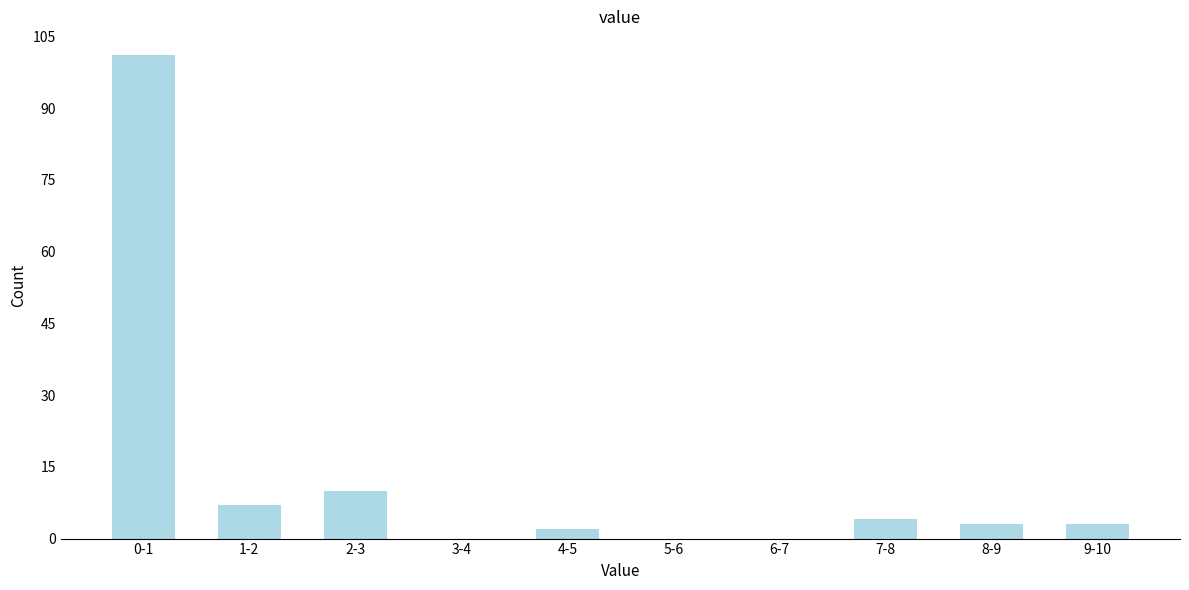

Reading left to right, transcribe all the data shown in this chart.

0-1=101	1-2=7	2-3=10	3-4=0	4-5=2	5-6=0	6-7=0	7-8=4	8-9=3	9-10=3